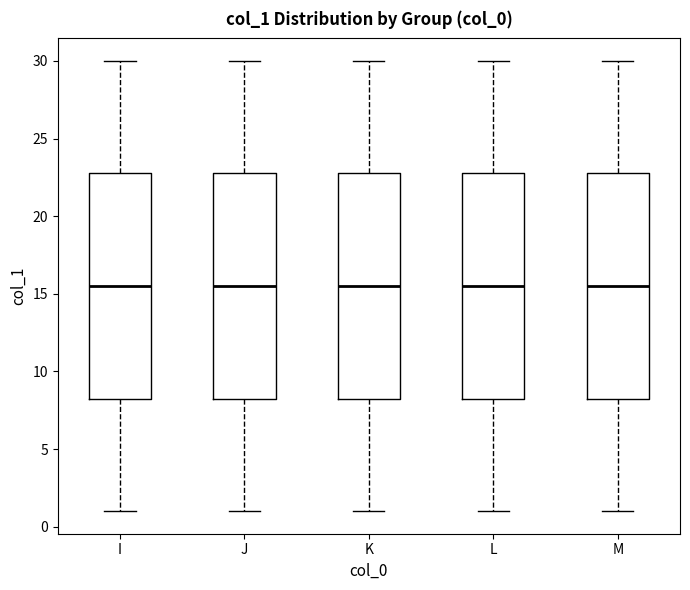

Reading left to right, transcribe this box plot: for each box, give where its median line is, the range the box spans, and where its two whiskers end, as read against the y-axis. The values are not printed on the chart, so give them approximately, as read against the axis.

I: median 15.5, box 8.5 to 23.0, whiskers 1.0 to 30.0
J: median 15.5, box 8.5 to 23.0, whiskers 1.0 to 30.0
K: median 15.5, box 8.5 to 23.0, whiskers 1.0 to 30.0
L: median 15.5, box 8.5 to 23.0, whiskers 1.0 to 30.0
M: median 15.5, box 8.5 to 23.0, whiskers 1.0 to 30.0